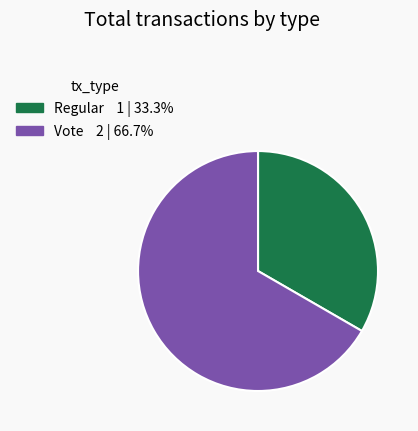

Count the number of slices in the pie.

2